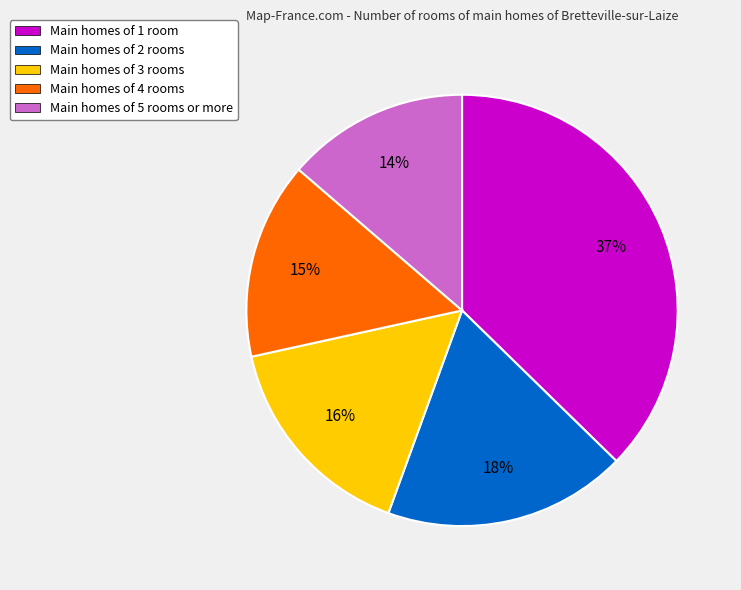

To the nearest percent, what is the average slice percentage?

20%